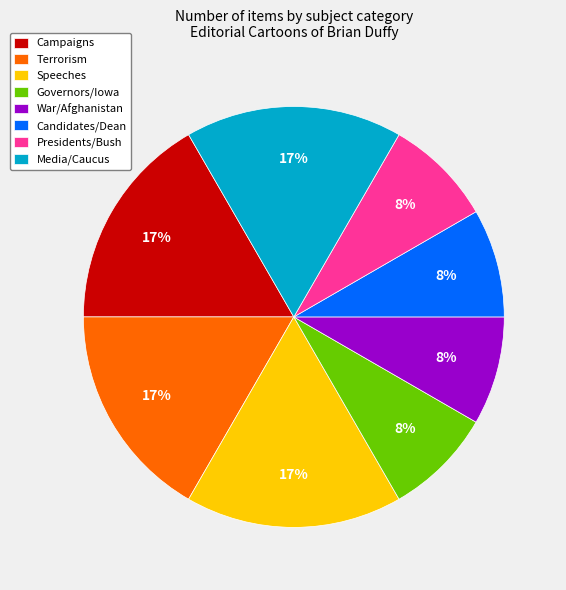

Is it true that Presidents/Bush is 19% of the pie?

False